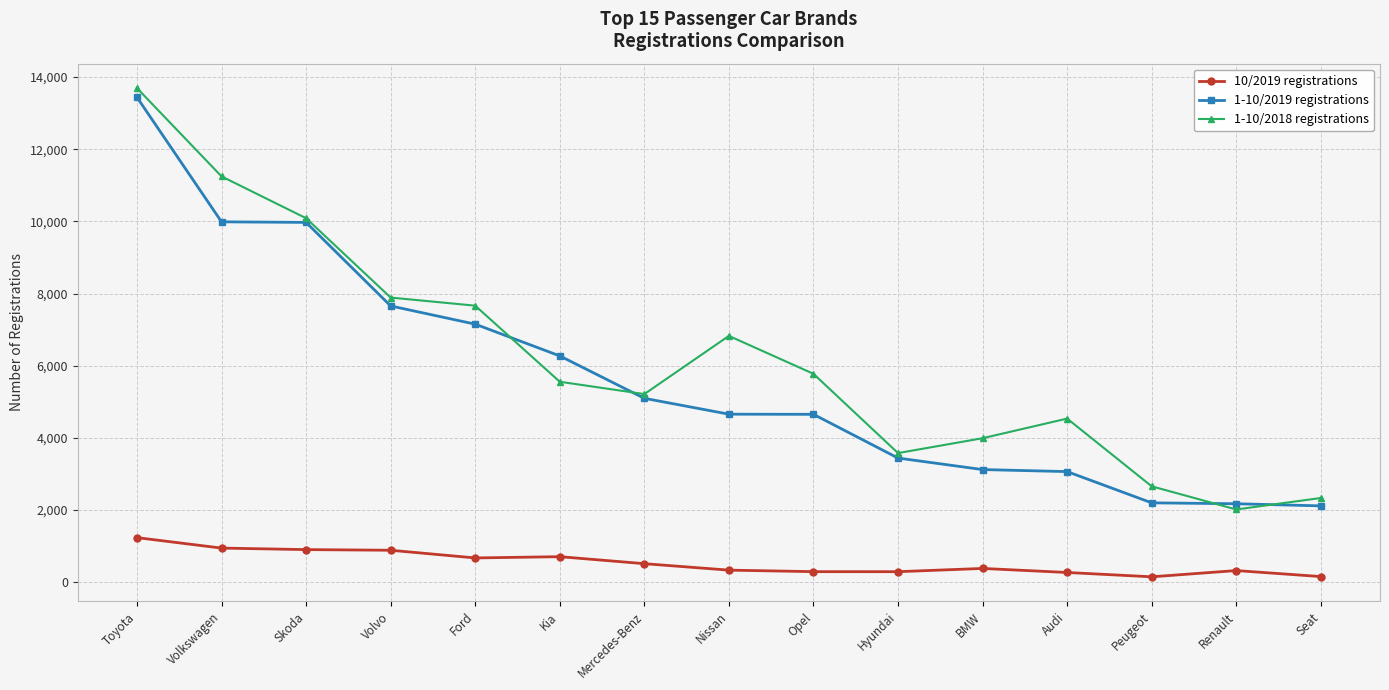

How many series are shown in this chart?

3